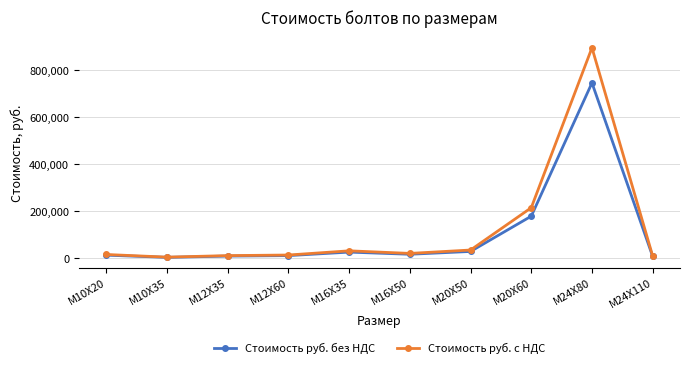

Rank the series by their maximum value, from highest to lowest.

Стоимость руб. с НДС, Стоимость руб. без НДС